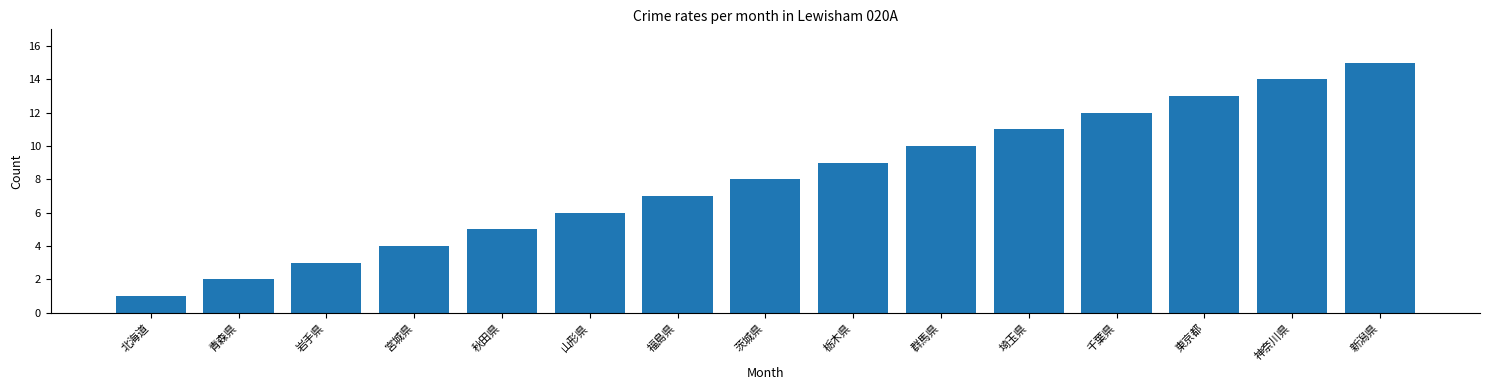

Which has a higher value, 埼玉県 or 神奈川県?

神奈川県